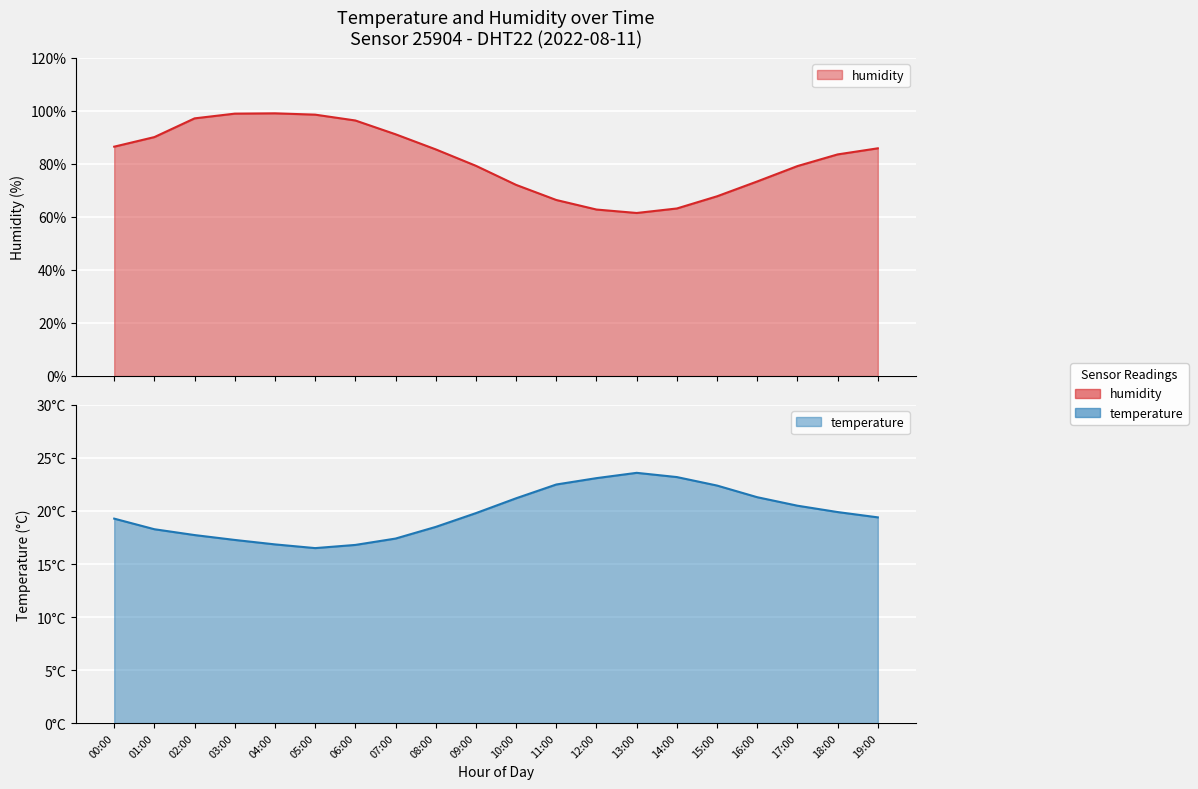

Which series has the largest total across all categories?

humidity